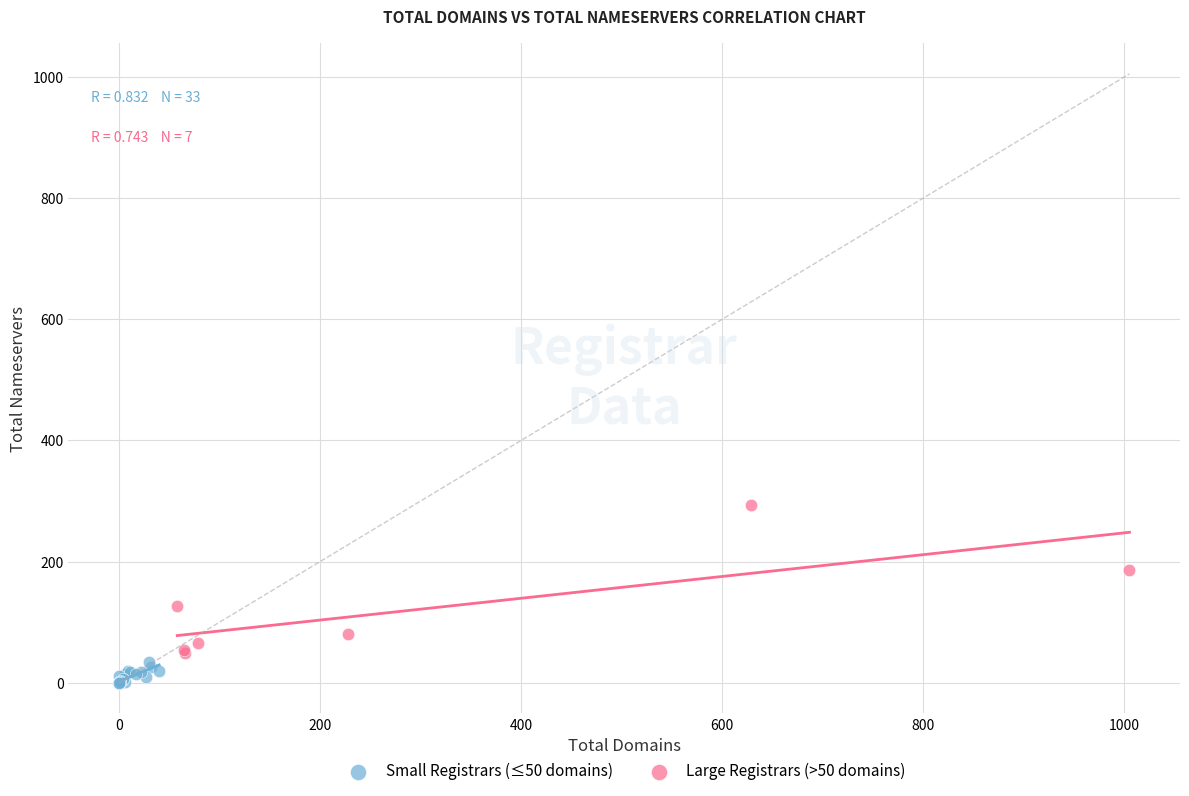

Which series has the largest Y range (max minus min)?

Large Registrars (>50 domains)